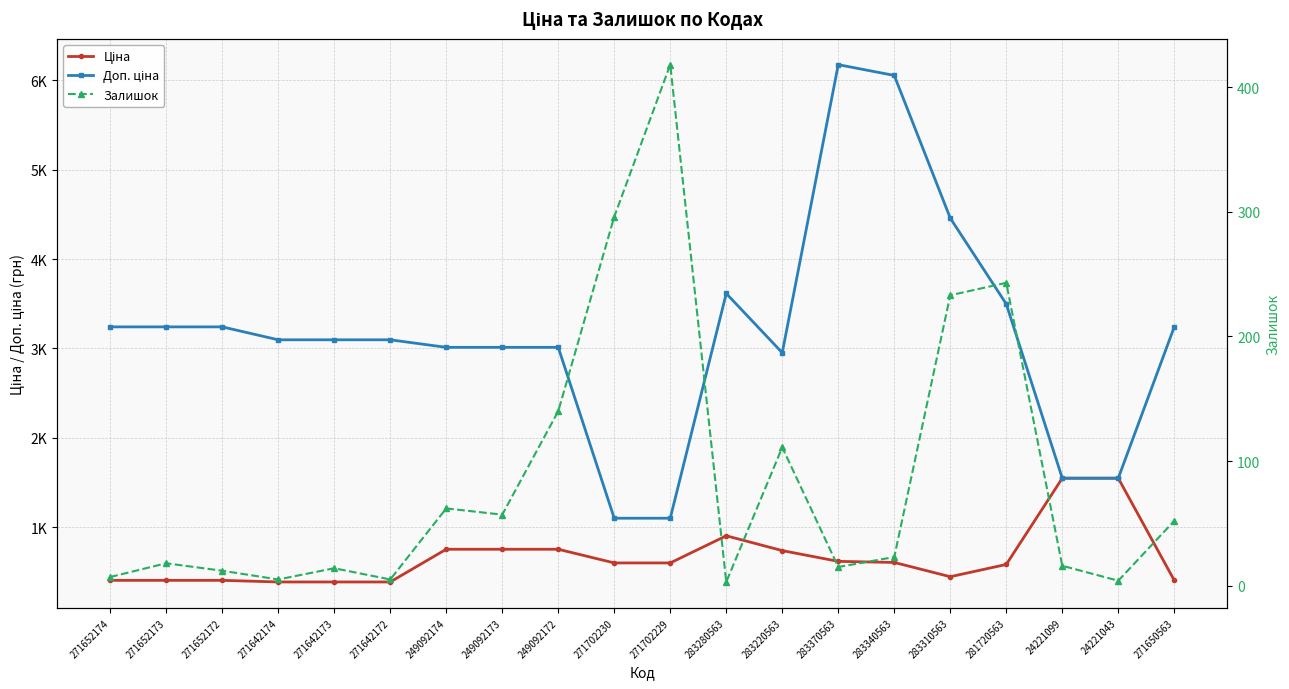

How many data points in Ціна are less than 599?

9